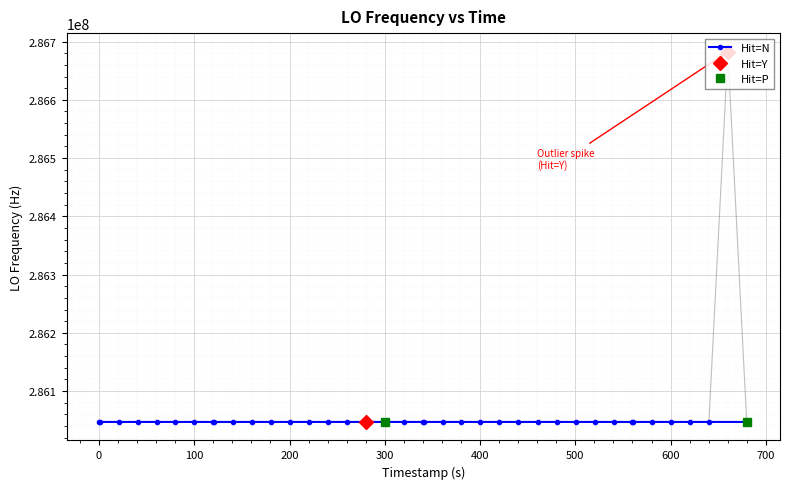

What is the average value?

286062892.2